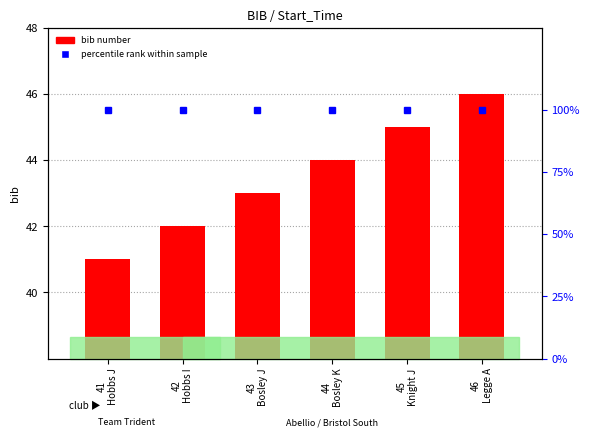

What is the maximum value shown in the chart?

100